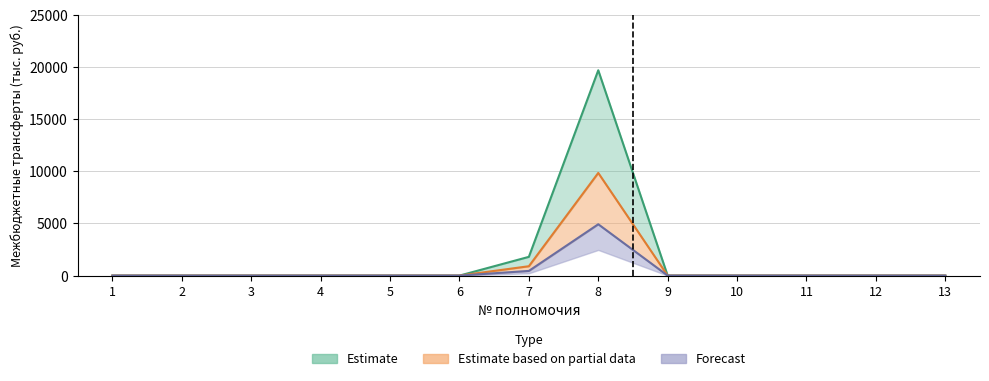

What are all the series names shown in the legend?

Estimate, Estimate based on partial data, Forecast